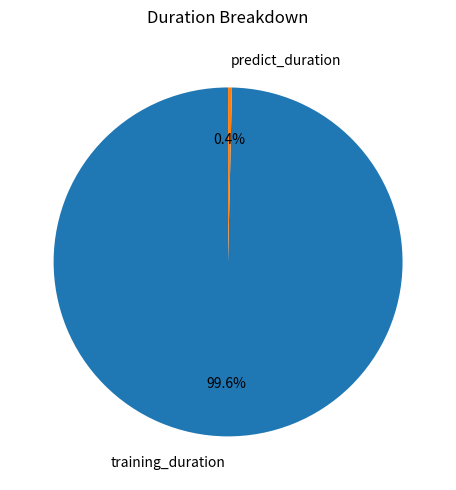

To the nearest percent, what is the difference between the largest and smallest slice percentages?

99%